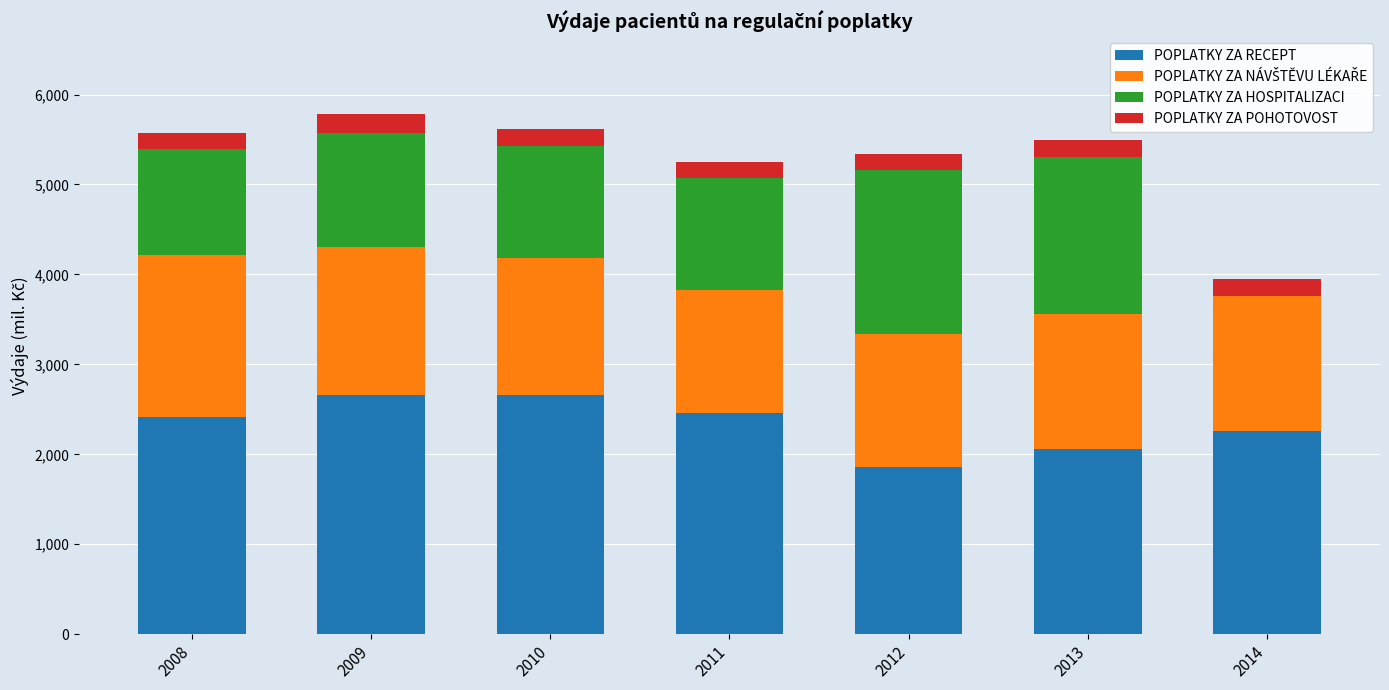

What is the maximum value for POPLATKY ZA RECEPT?

2659